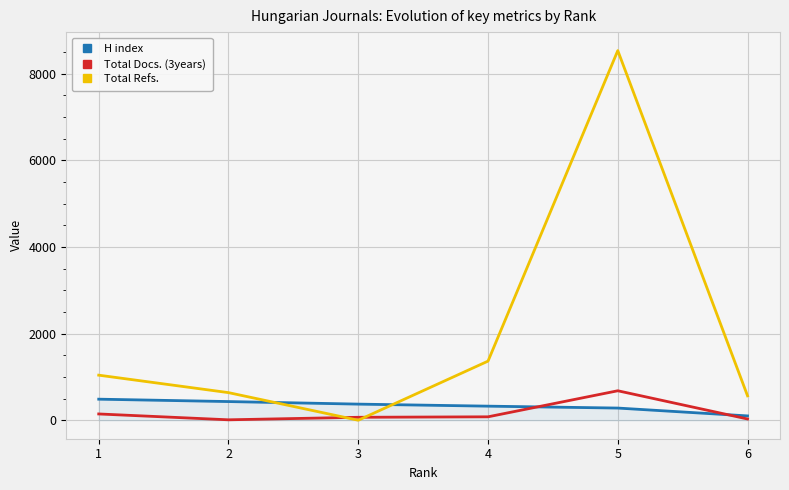

True or false: Total Refs. and H index intersect in this chart.

True